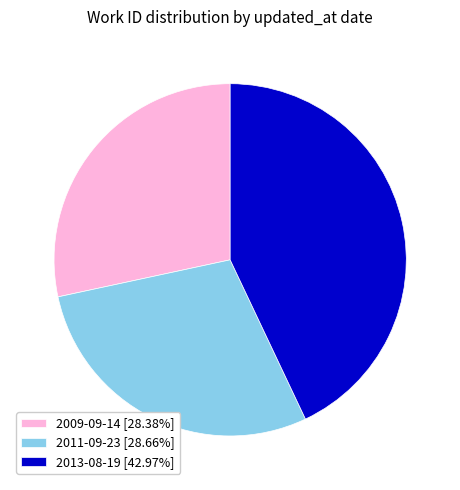

Combined, do 2013-08-19 [42.97%] and 2011-09-23 [28.66%] account for over 50%?

Yes